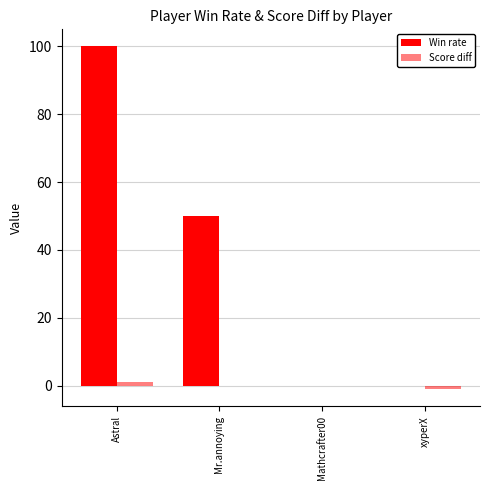

How many categories are shown in the chart?

4